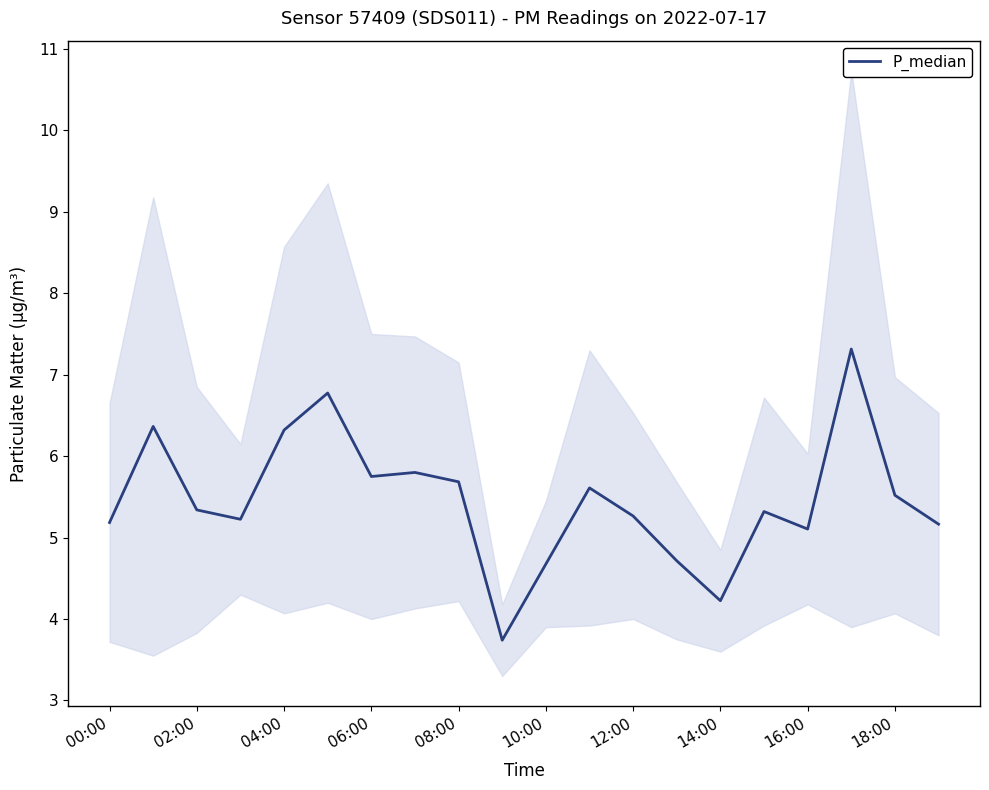

Reading left to right, extract all data points from this chart.

5.2	6.4	5.3	5.2	6.3	6.8	5.8	5.8	5.7	3.7	4.7	5.6	5.3	4.7	4.2	5.3	5.1	7.3	5.5	5.2